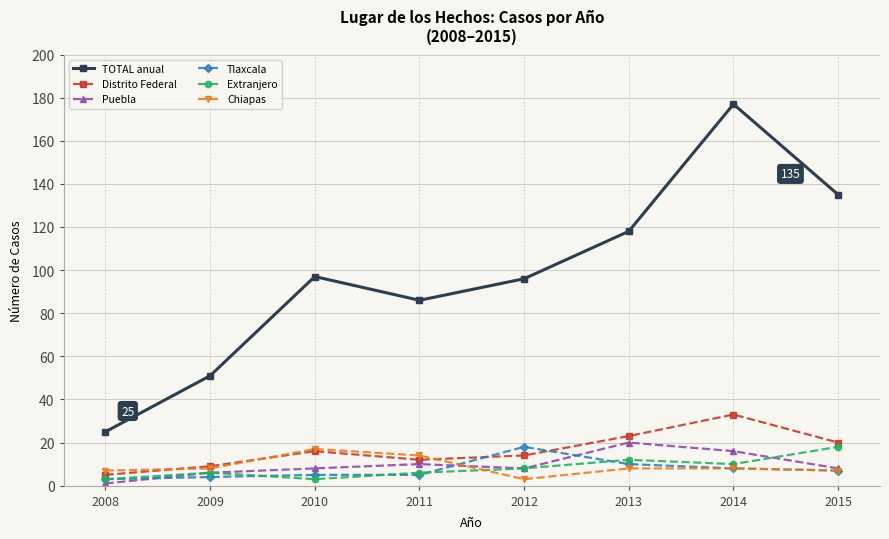

Is it true that TOTAL anual equals 135 at 2015?

True